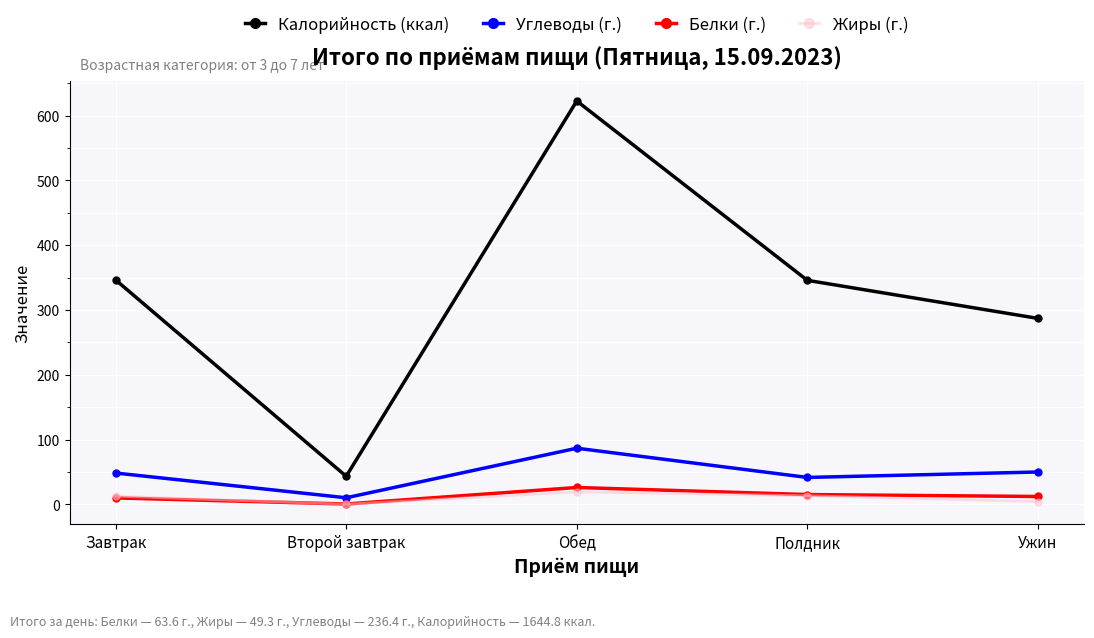

At which label does Калорийность (ккал) first exceed 345?

Завтрак